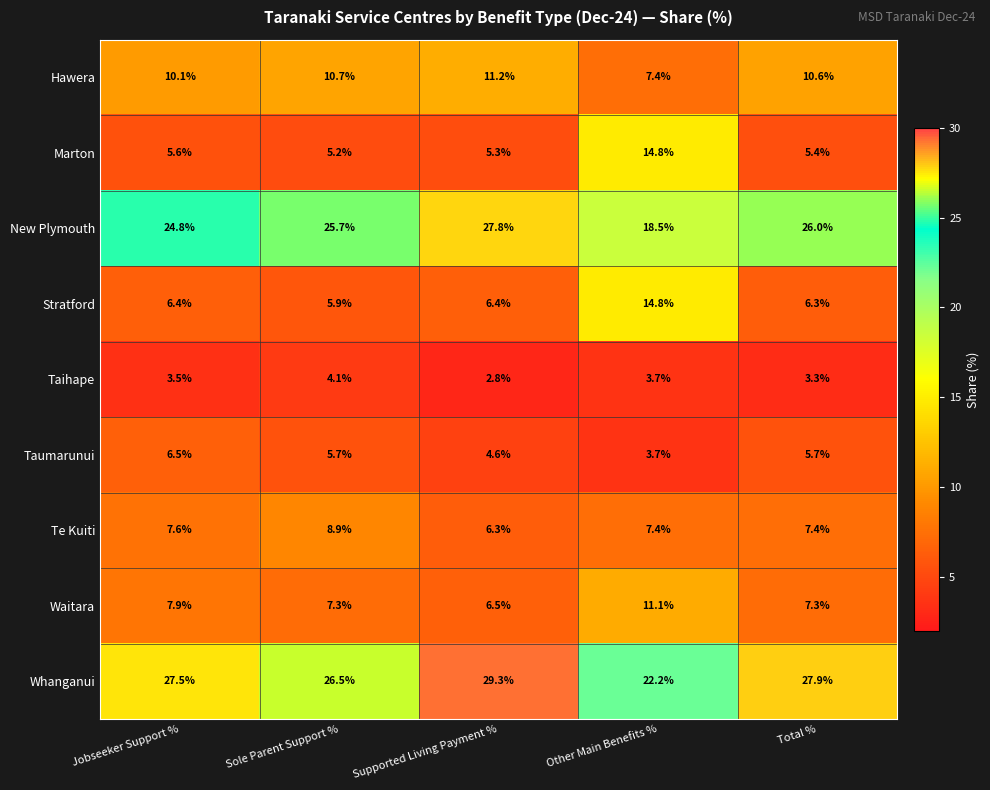

What is the sum of the Taihape values at Other Main Benefits % and Jobseeker Support %?

7.2